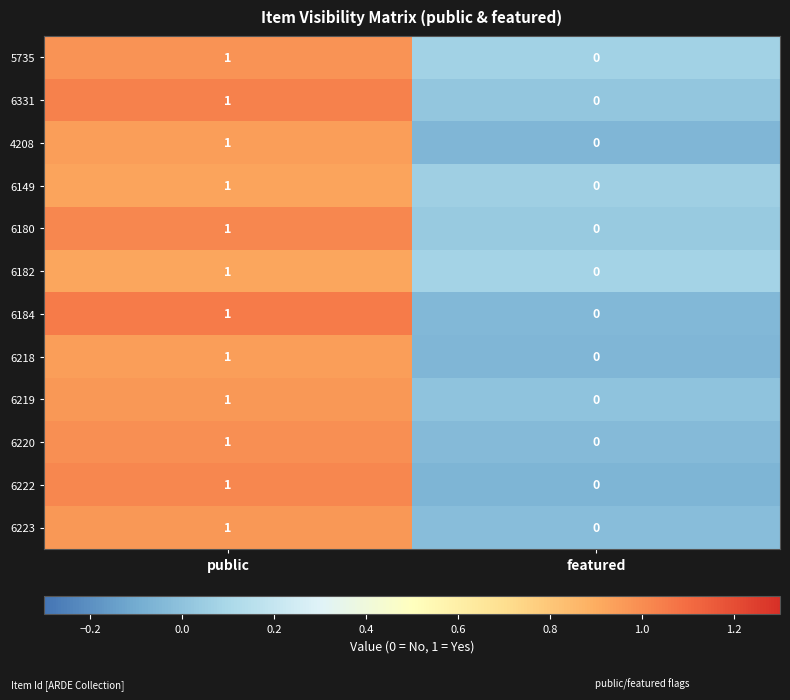

What is the difference between the highest and lowest values at featured?

0